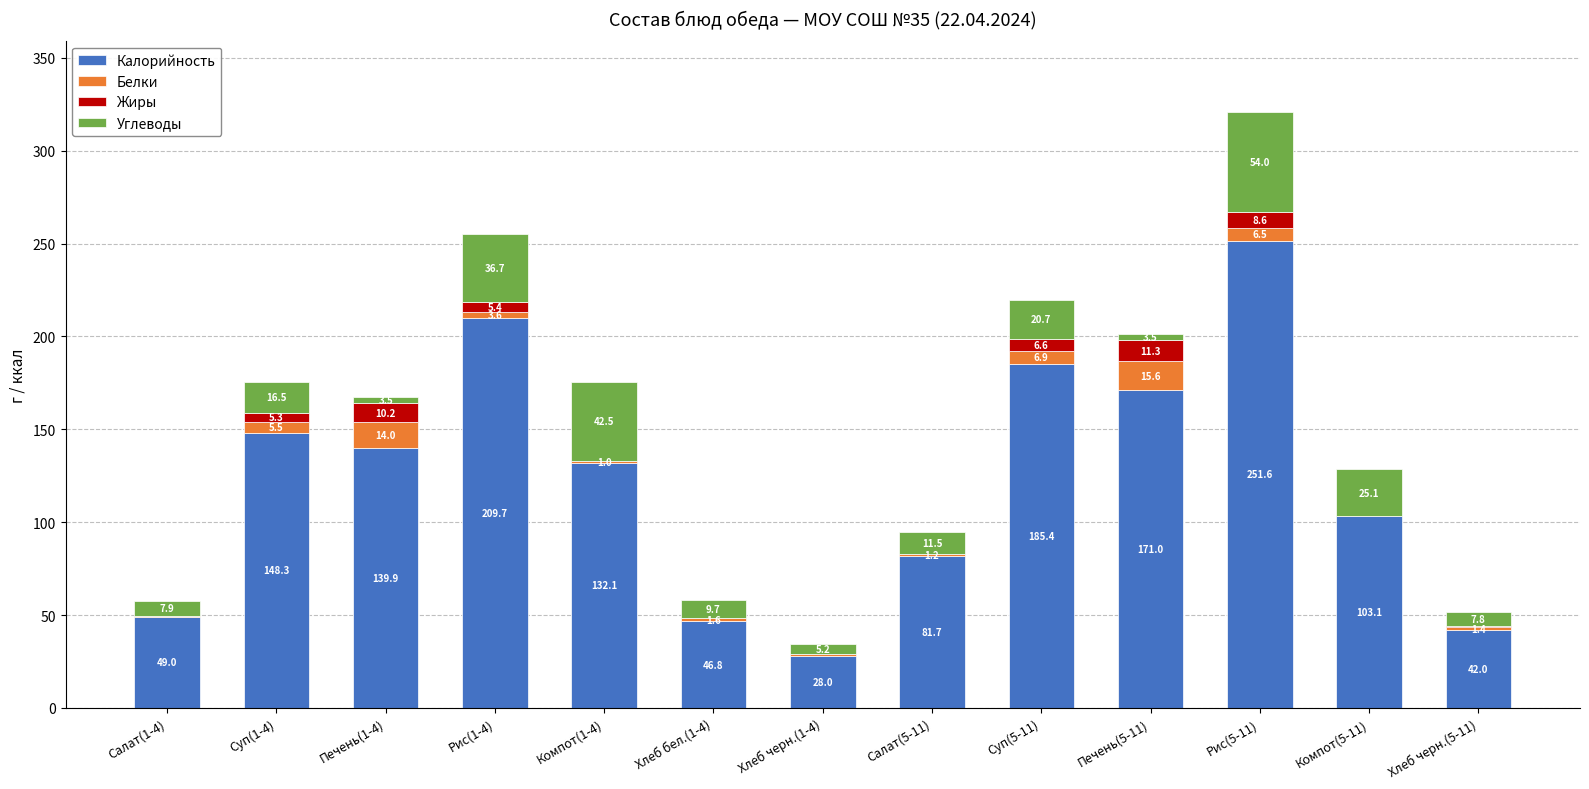

What is the sum of the Калорийность values at Суп(5-11) and Рис(1-4)?

395.1